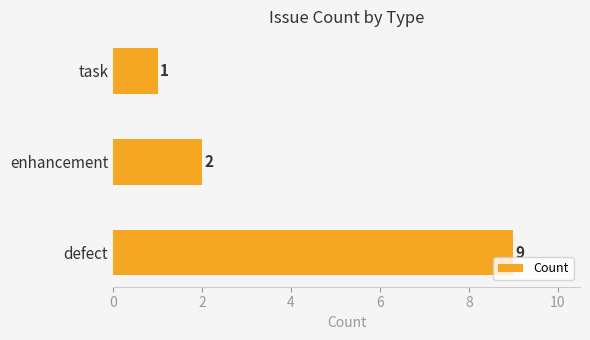

How many series are shown in this chart?

1